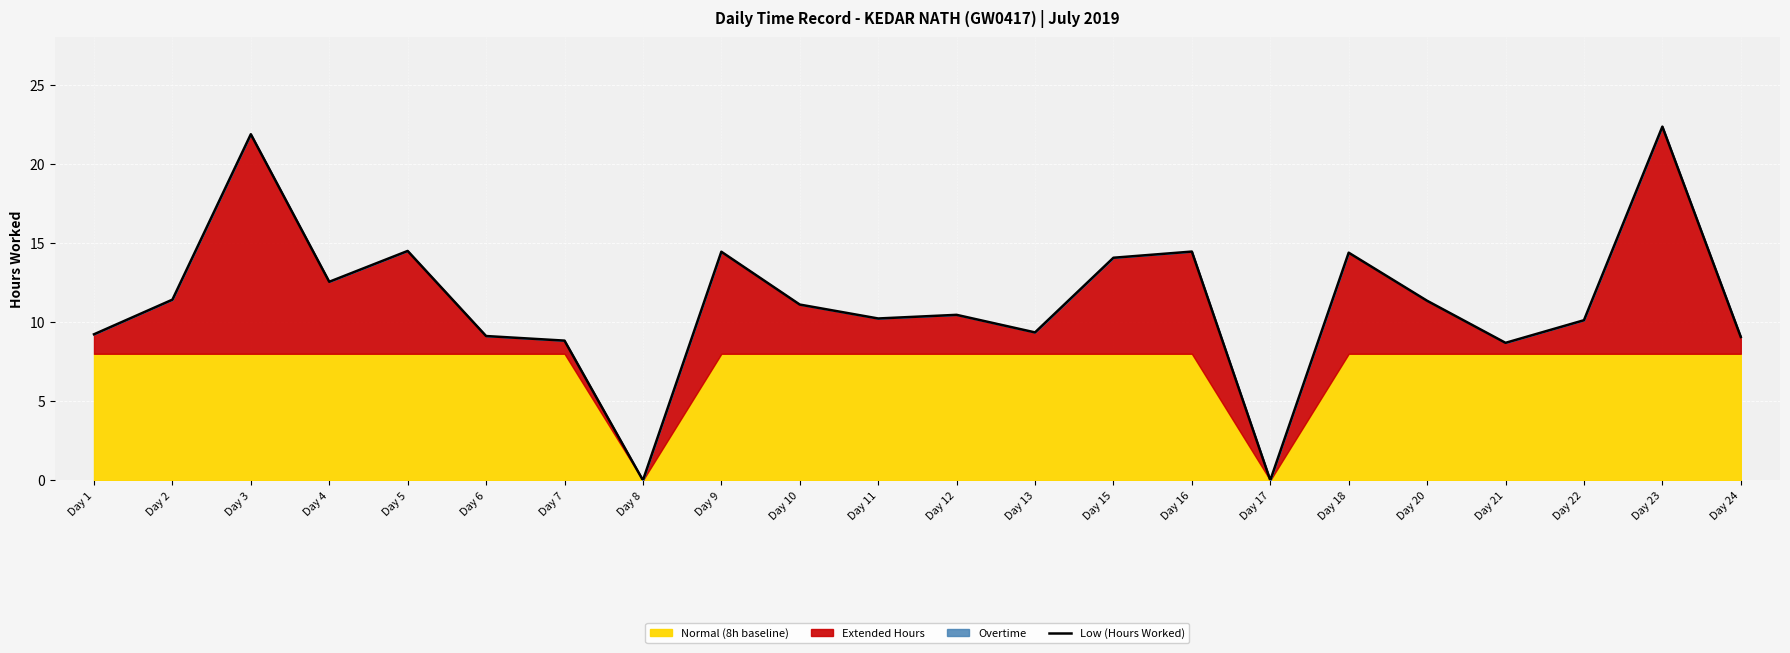

Is it true that the value at Day 8 is 8.4?

False